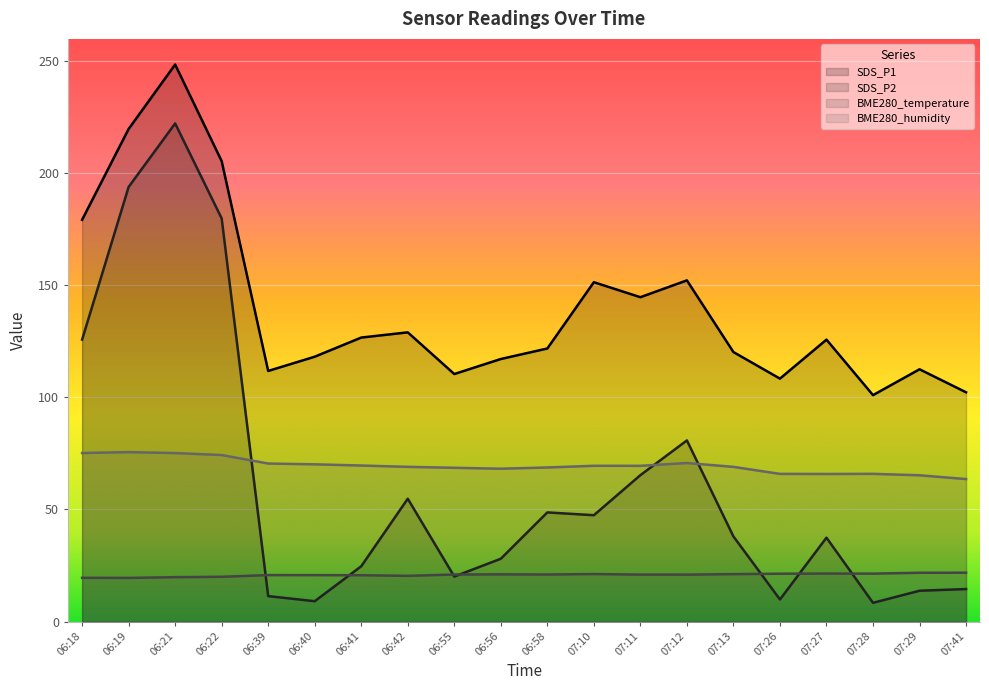

What are all the series names shown in the legend?

SDS_P1, SDS_P2, BME280_temperature, BME280_humidity